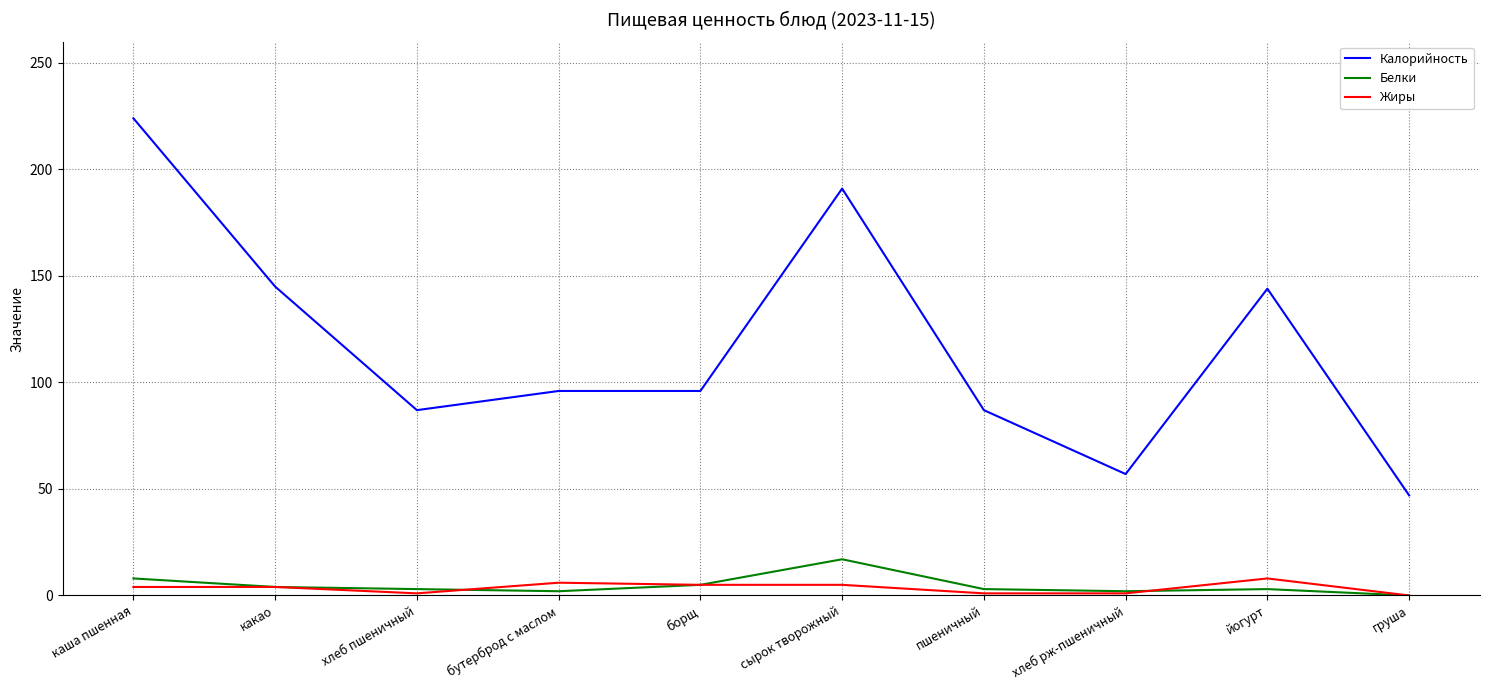

Which series has the largest total across all categories?

Калорийность